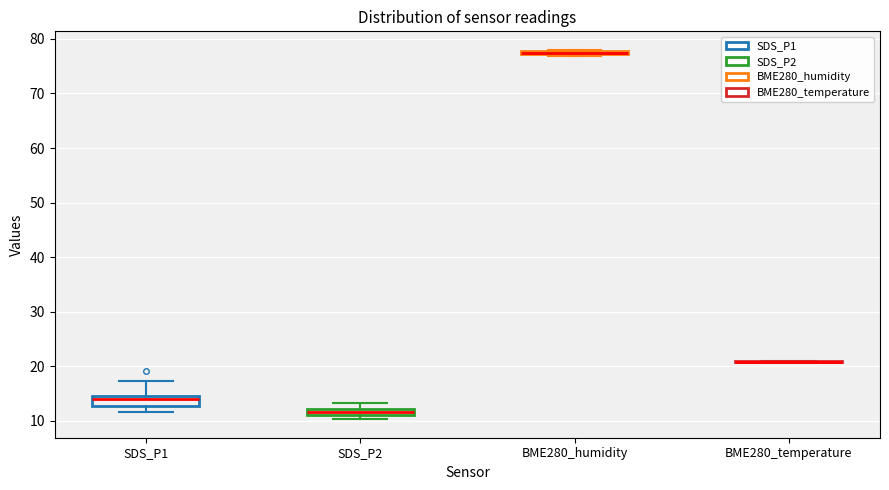

Where is the lower edge of the box for SDS_P1 on the y-axis? The values are not printed on the chart, so give them approximately, as read against the axis.

13